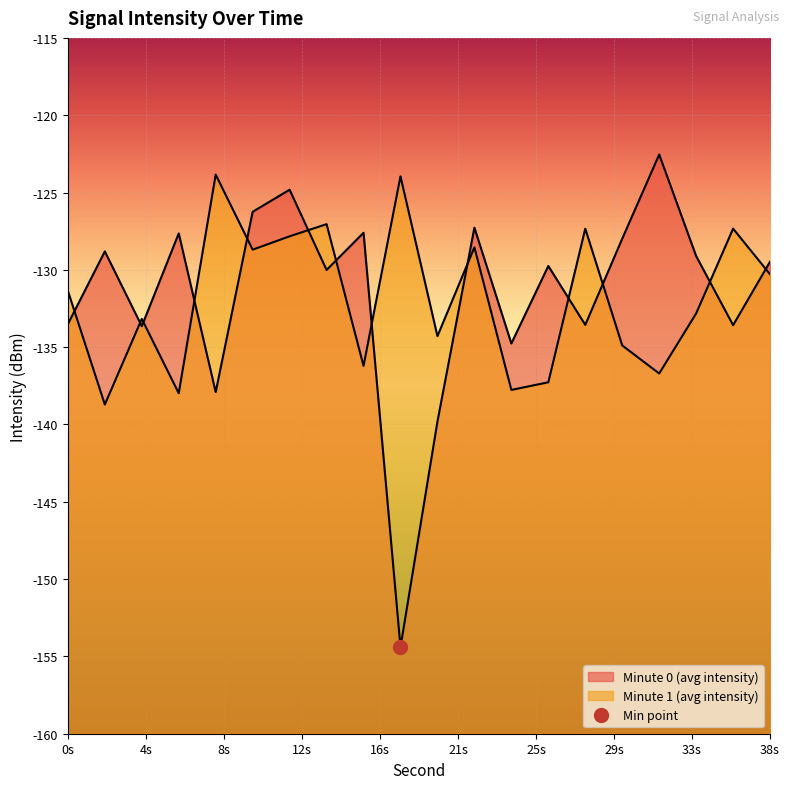

True or false: Minute 1 (avg intensity) has a value of -127.3 at 28.

True